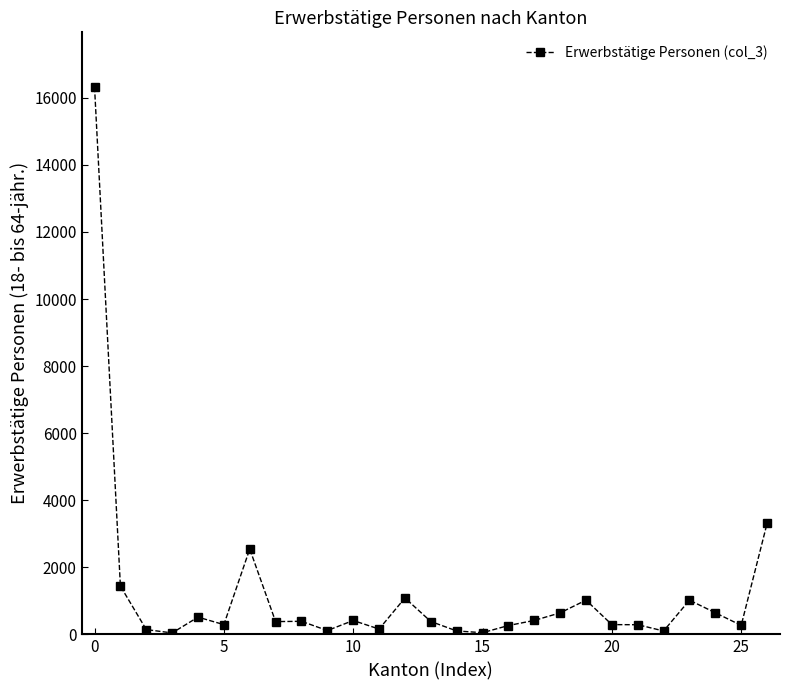

How many lines are shown in the chart?

1